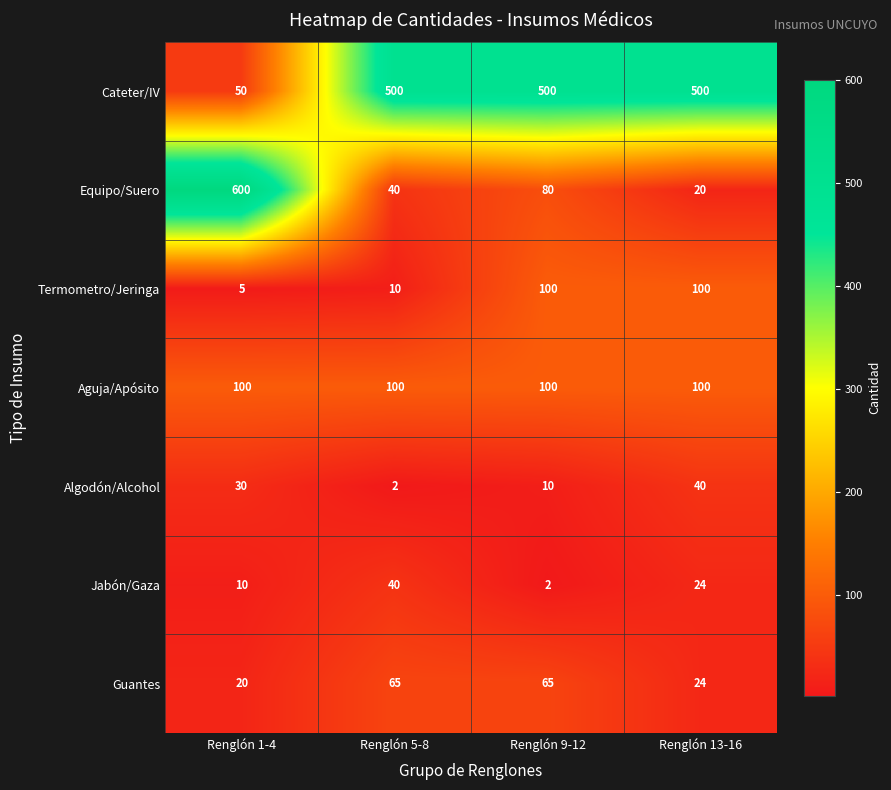

At Renglón 1-4, list the series in order from largest to smallest.

Equipo/Suero, Aguja/Apósito, Cateter/IV, Algodón/Alcohol, Guantes, Jabón/Gaza, Termometro/Jeringa